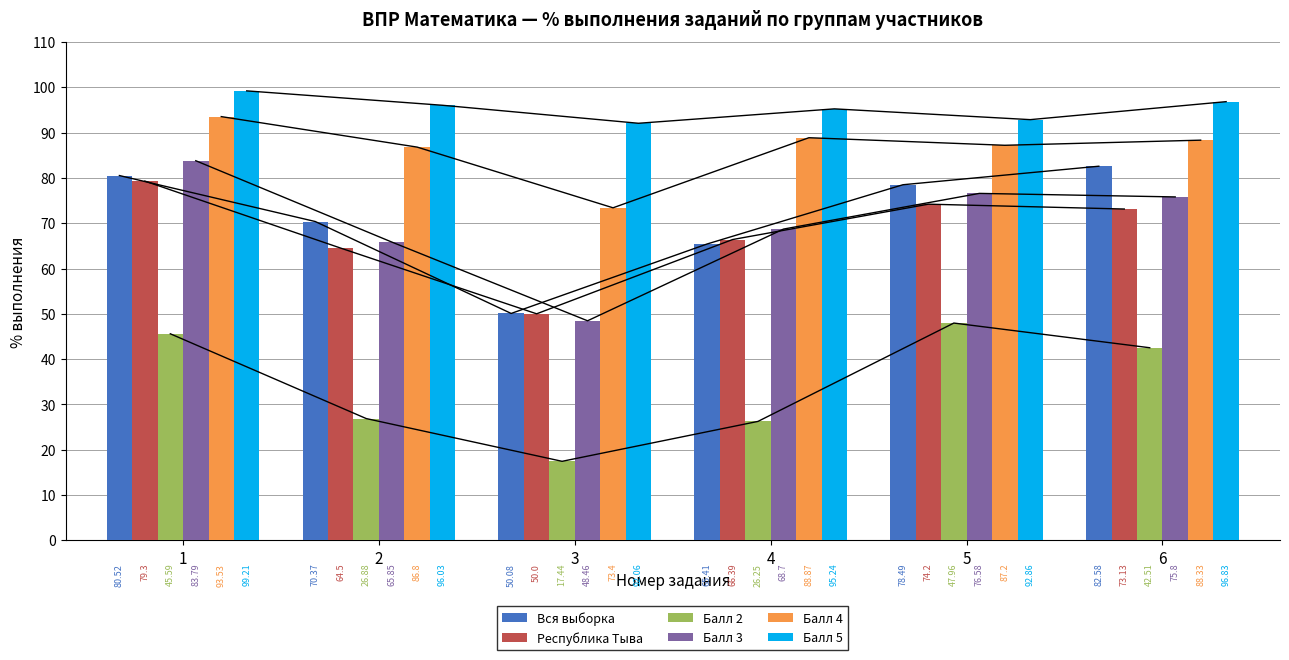

Is the value of Республика Тыва at 6 greater than the value of Балл 5 at 1?

No